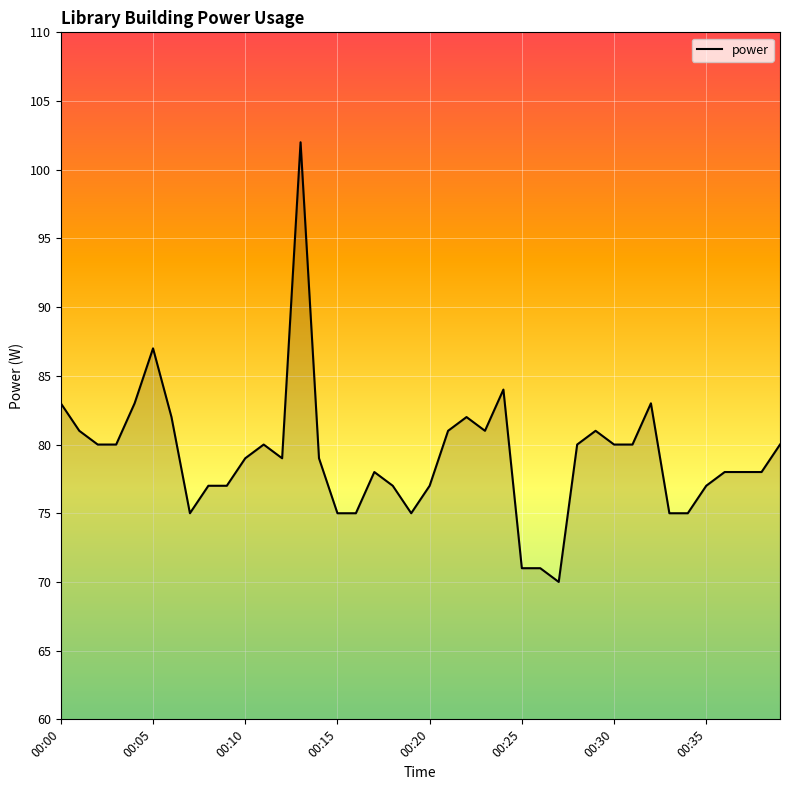

What is the maximum value shown in the chart?

102